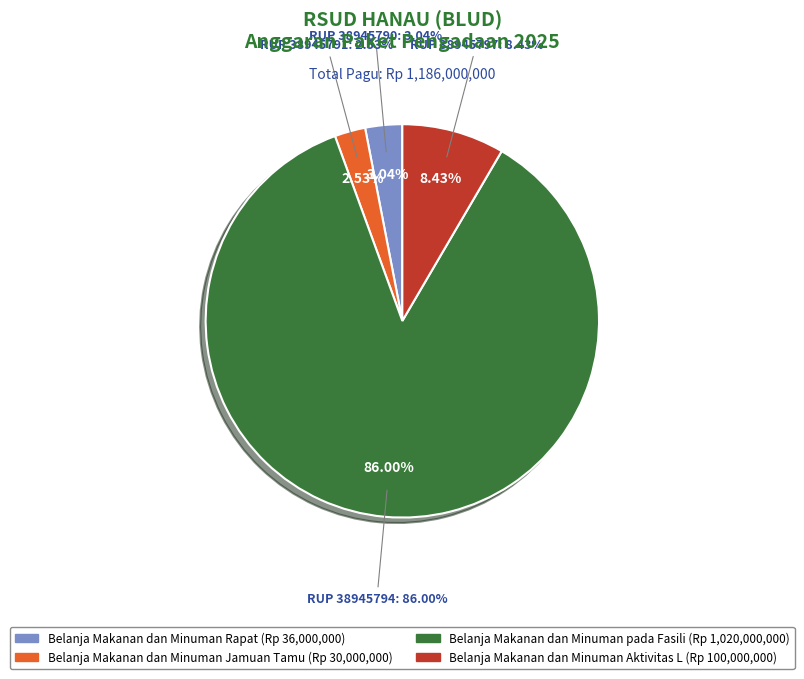

Which has a higher value, 38945797 or 38945794?

38945794